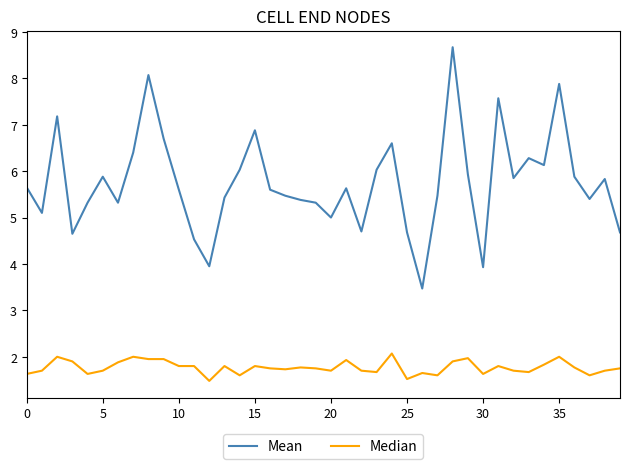

Which series has the widest spread of values?

Mean